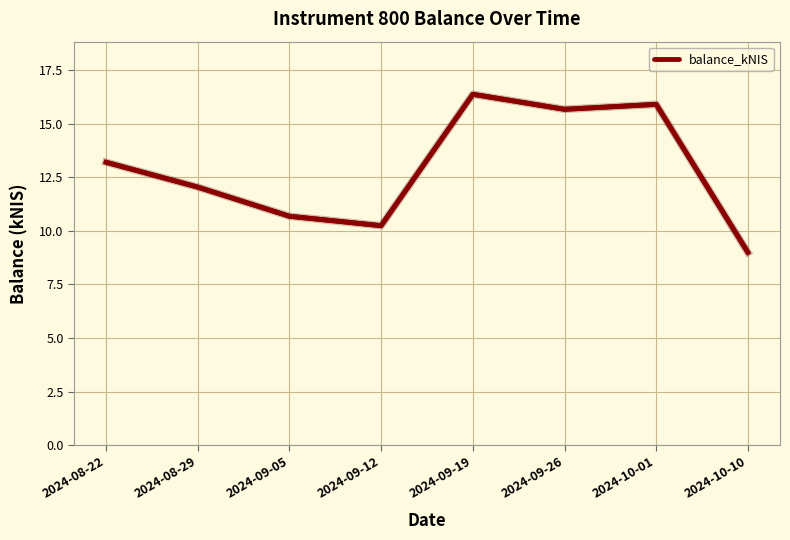

The value at 2024-10-10 is 9.0. True or false?

True